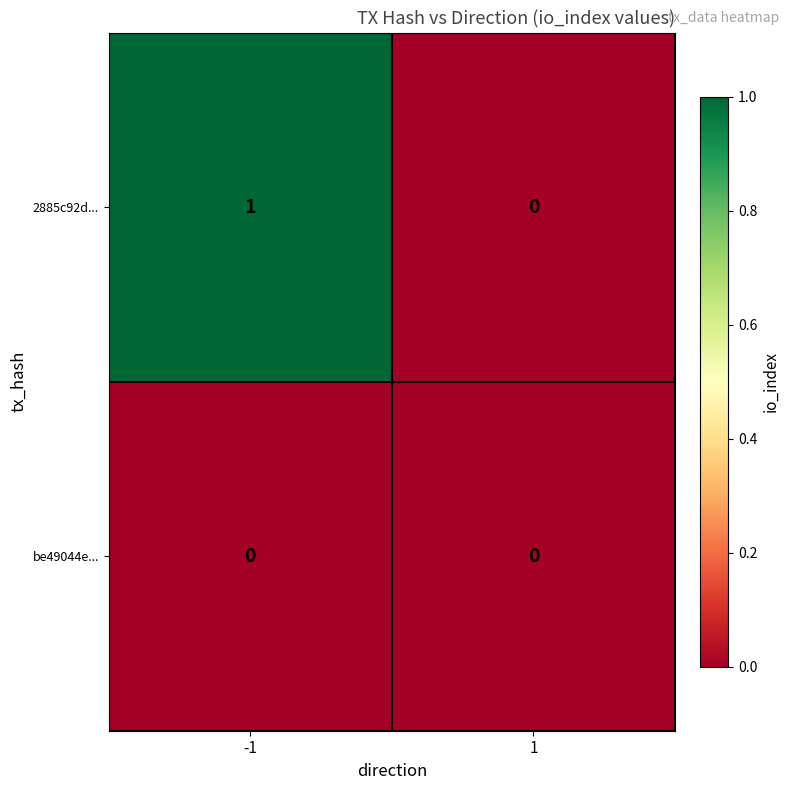

List the series in order of their peak value, highest first.

2885c92d..., be49044e...